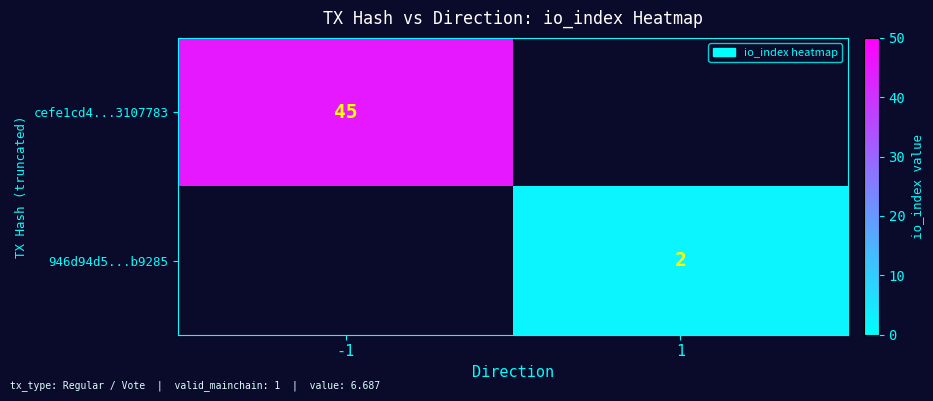

Is it true that cefe1cd4...3107783 equals 27 at -1?

False